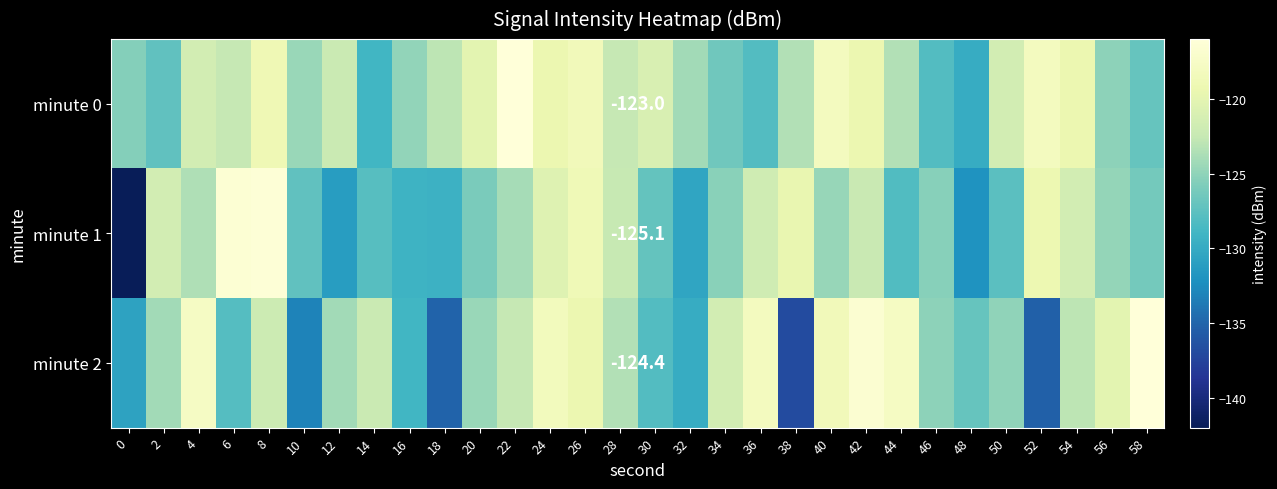

Is it true that minute 1 equals -116.5 at 6?

True